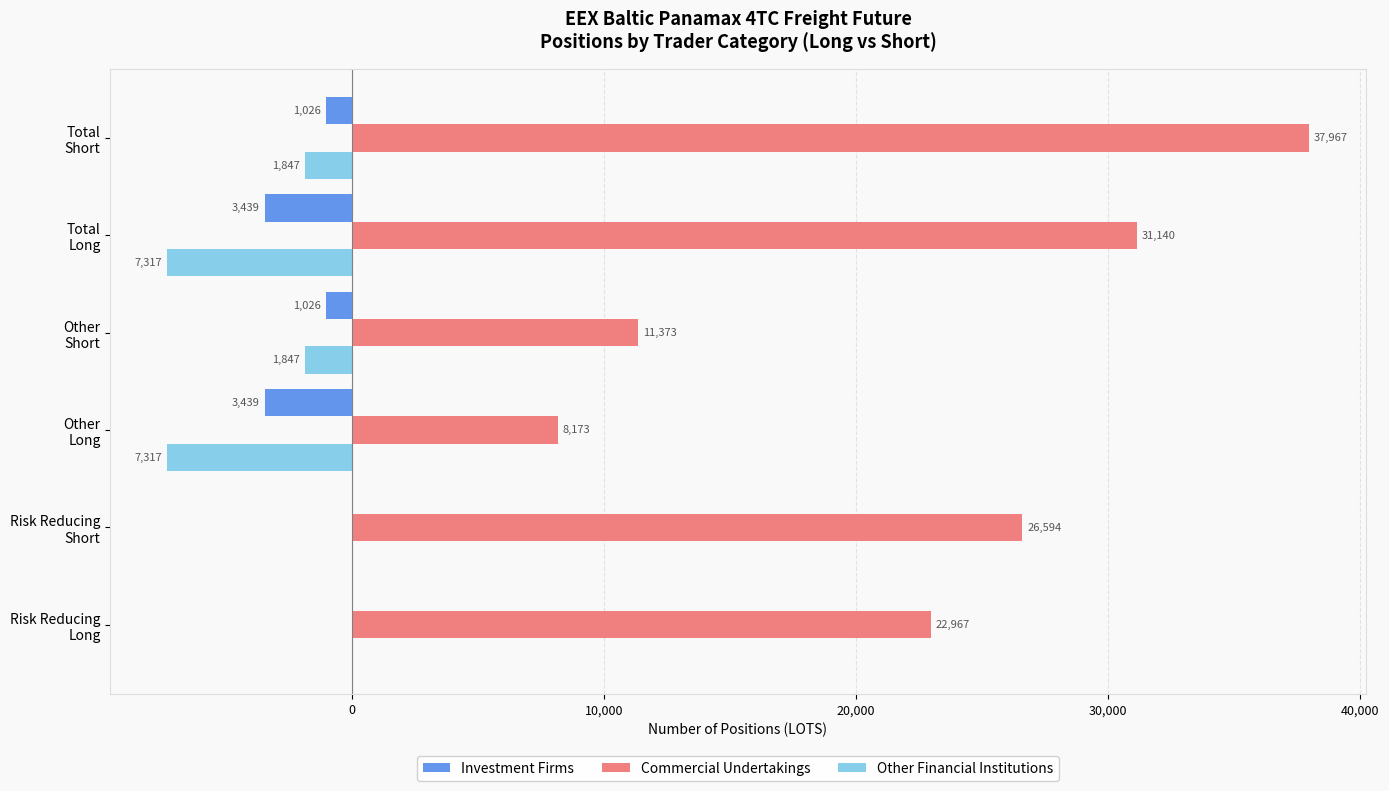

What are all the series names shown in the legend?

Investment Firms, Commercial Undertakings, Other Financial Institutions